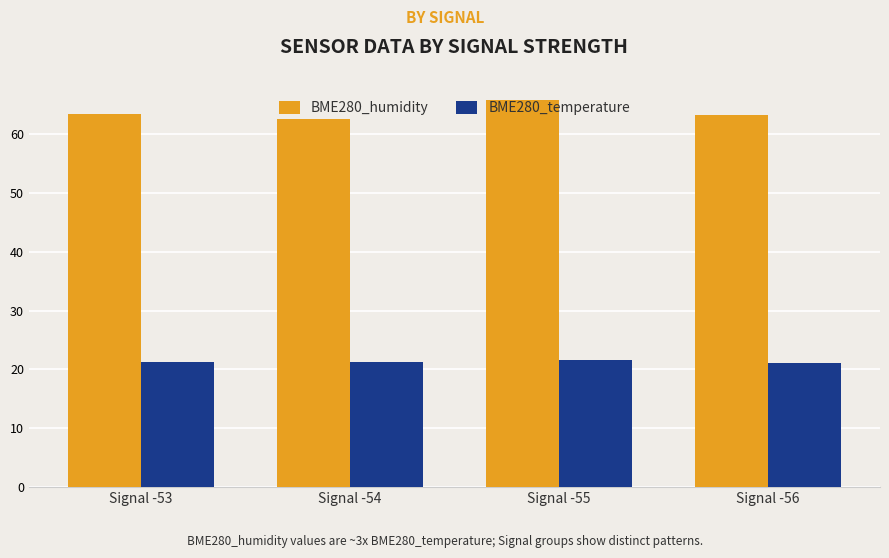

What is the average value of the BME280_temperature series?

21.3